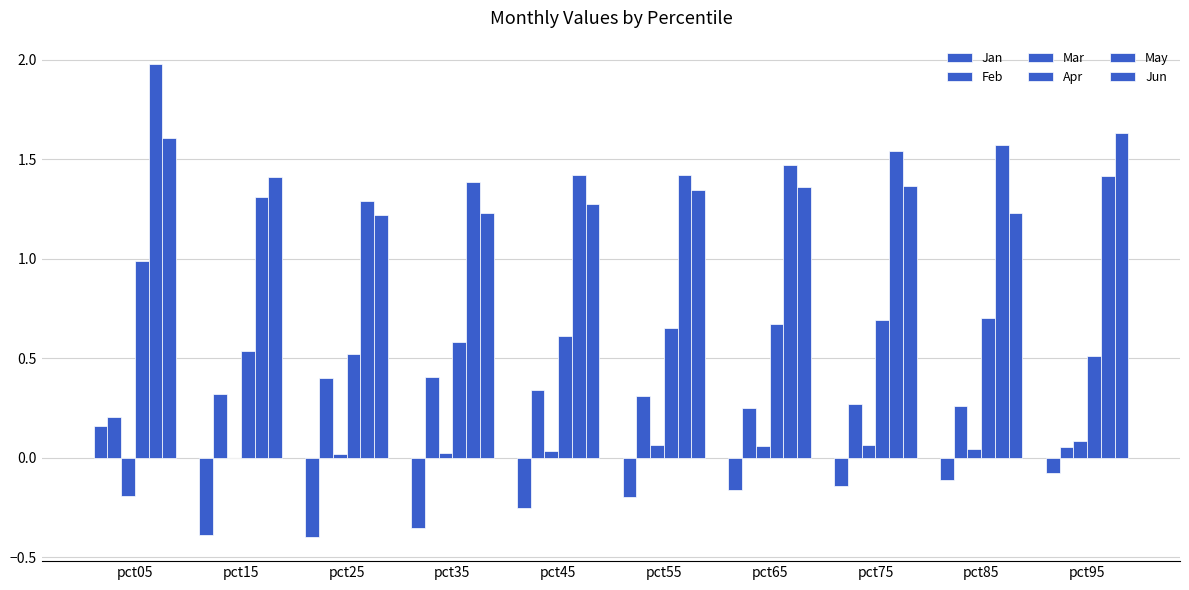

Count the number of data series in this chart.

6